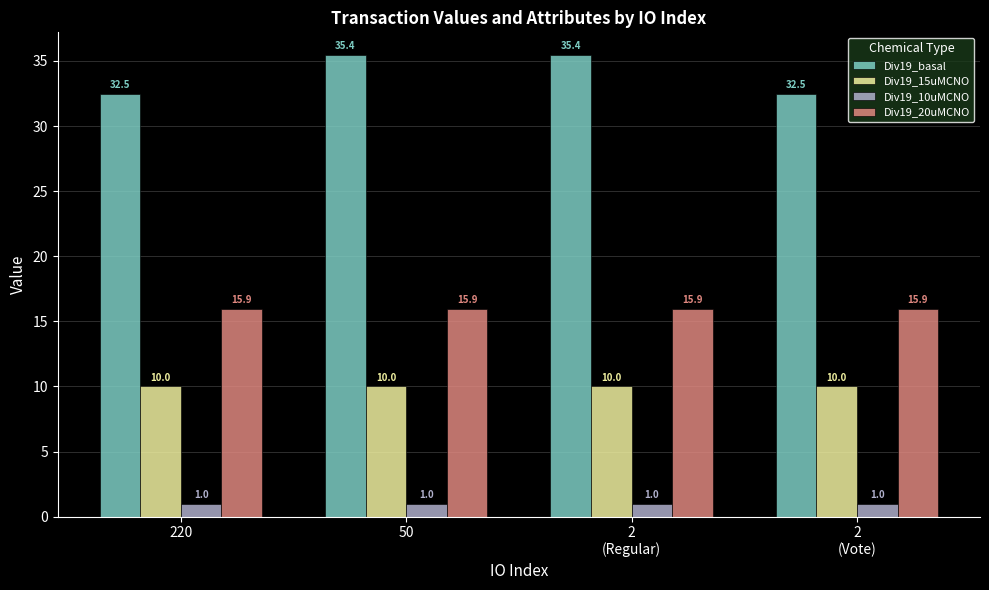

What value does the Div19_10uMCNO series have at 220?

1.0